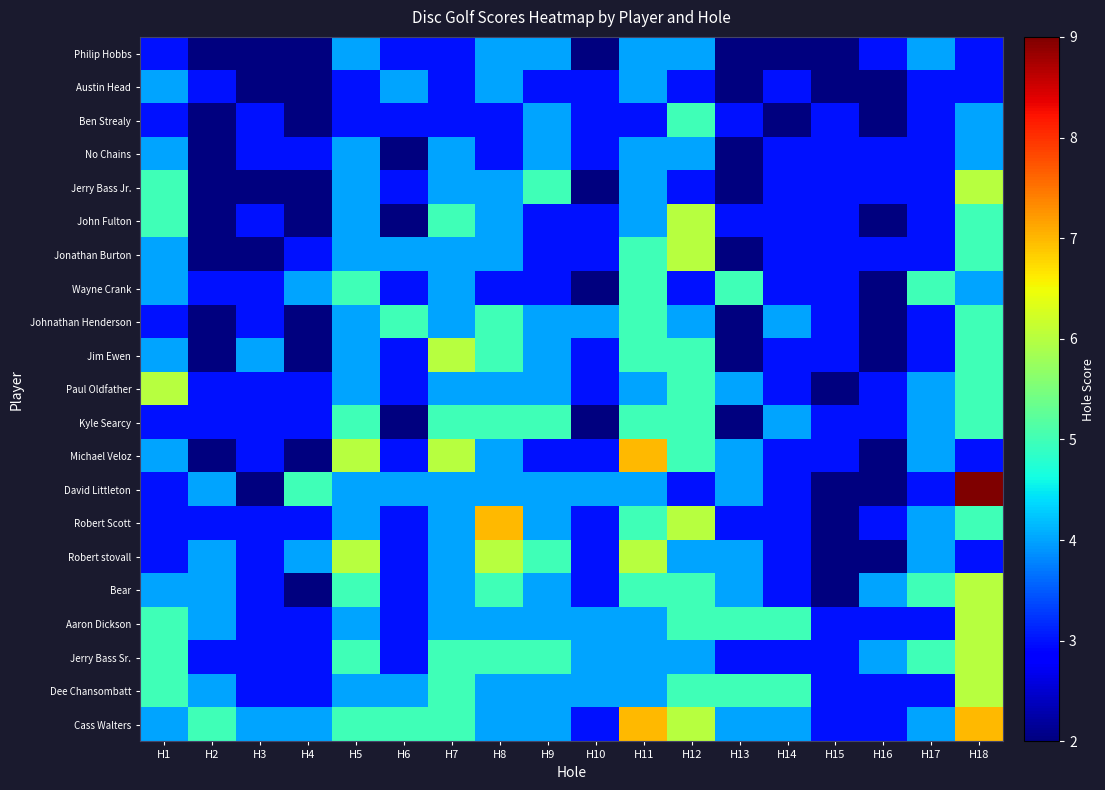

Rank the series by their maximum value, from highest to lowest.

David Littleton, Michael Veloz, Robert Scott, Cass Walters, Jerry Bass Jr., John Fulton, Jonathan Burton, Jim Ewen, Paul Oldfather, Robert stovall, Bear, Aaron Dickson, Jerry Bass Sr., Dee Chansombatt, Ben Strealy, Wayne Crank, Johnathan Henderson, Kyle Searcy, Philip Hobbs, Austin Head, No Chains